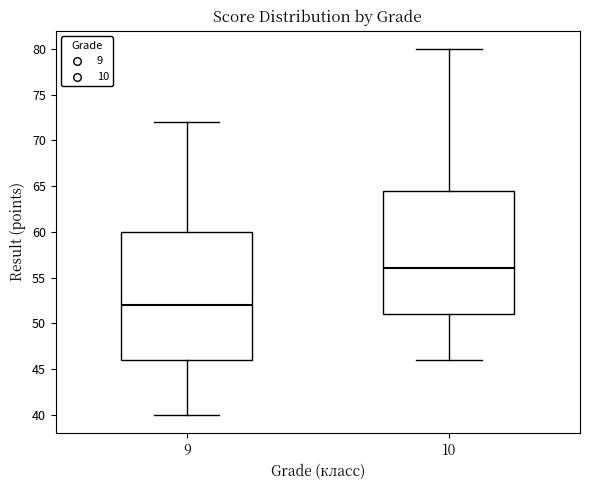

Which box's median line is the lowest?

9